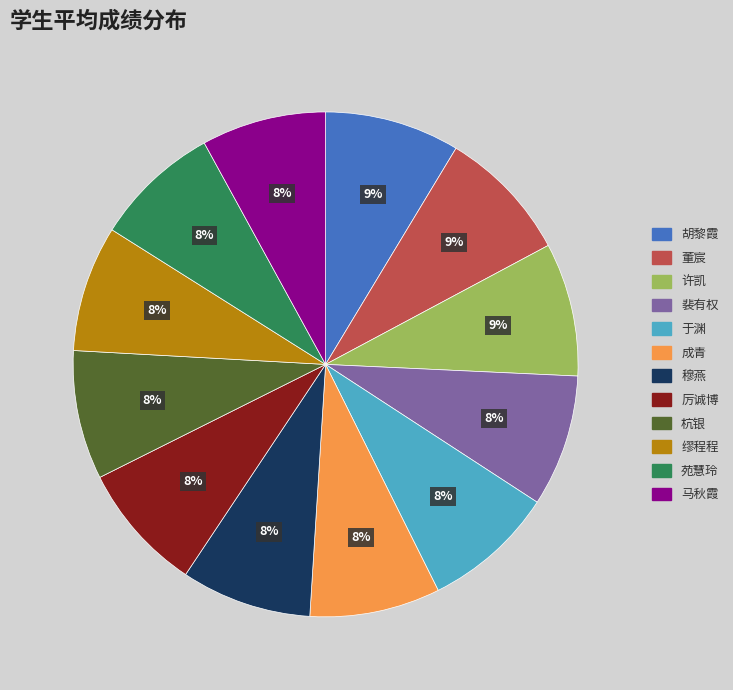

To the nearest percent, what percentage of the pie is 杭银?

8%